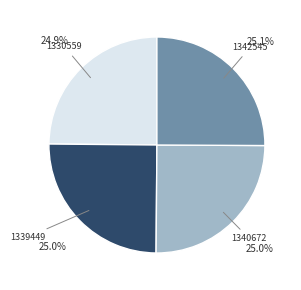

Does any single category account for the majority?

No